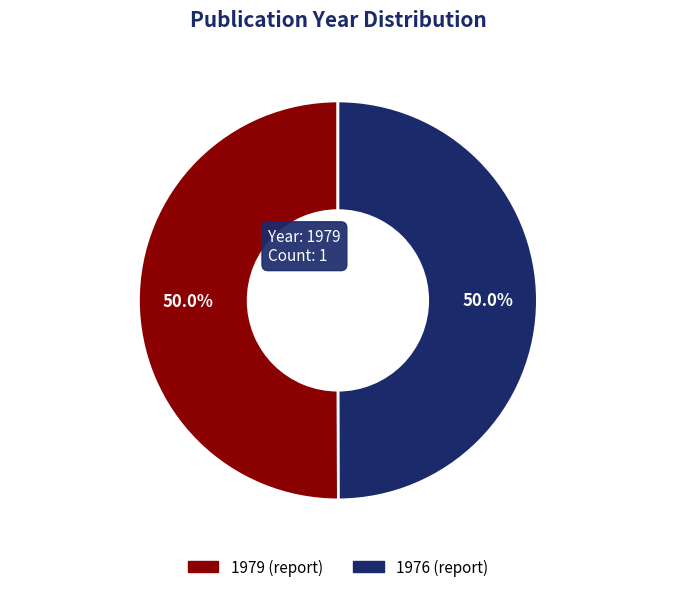

How many slices are in this pie chart?

2